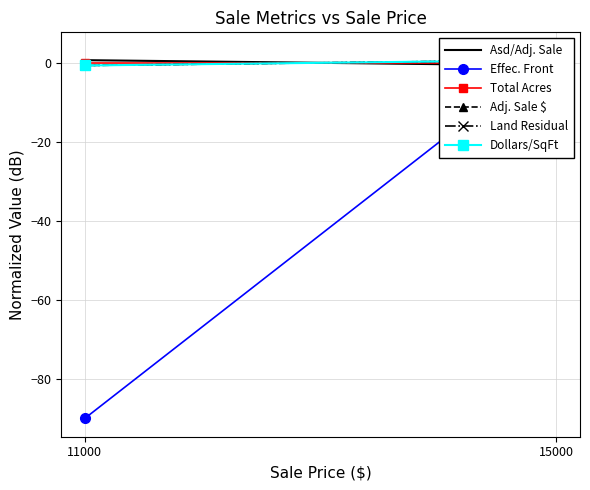

What is the greatest value displayed?

3.0